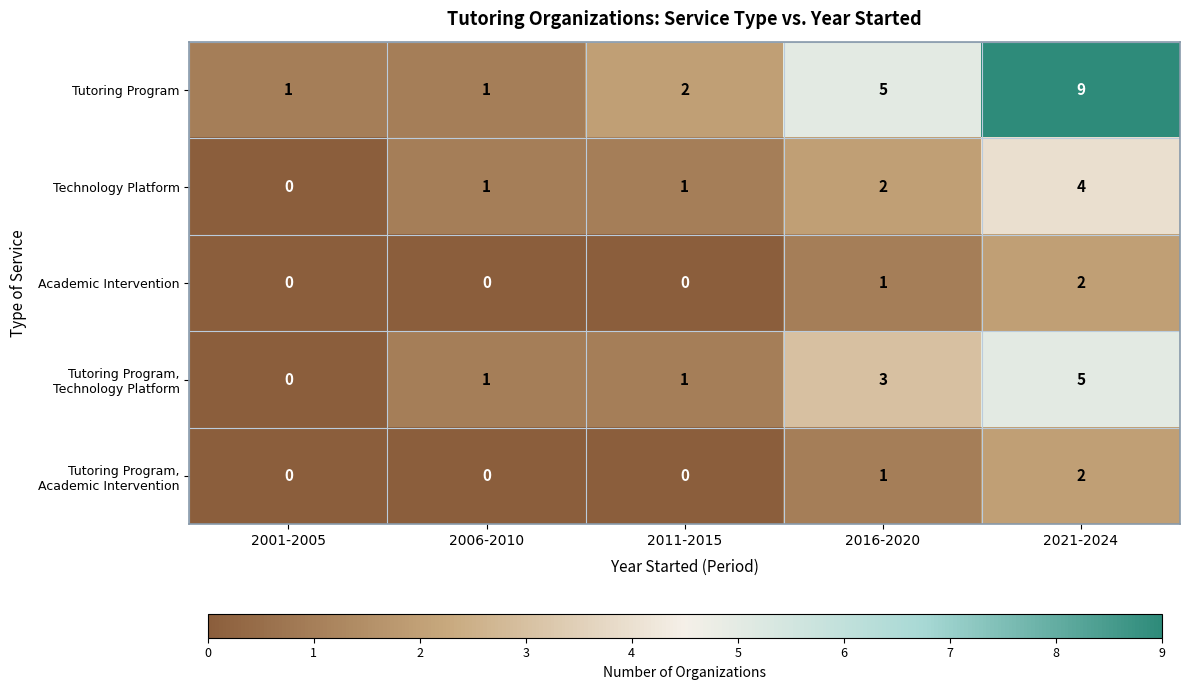

Which label corresponds to the largest value in the chart?

2021-2024